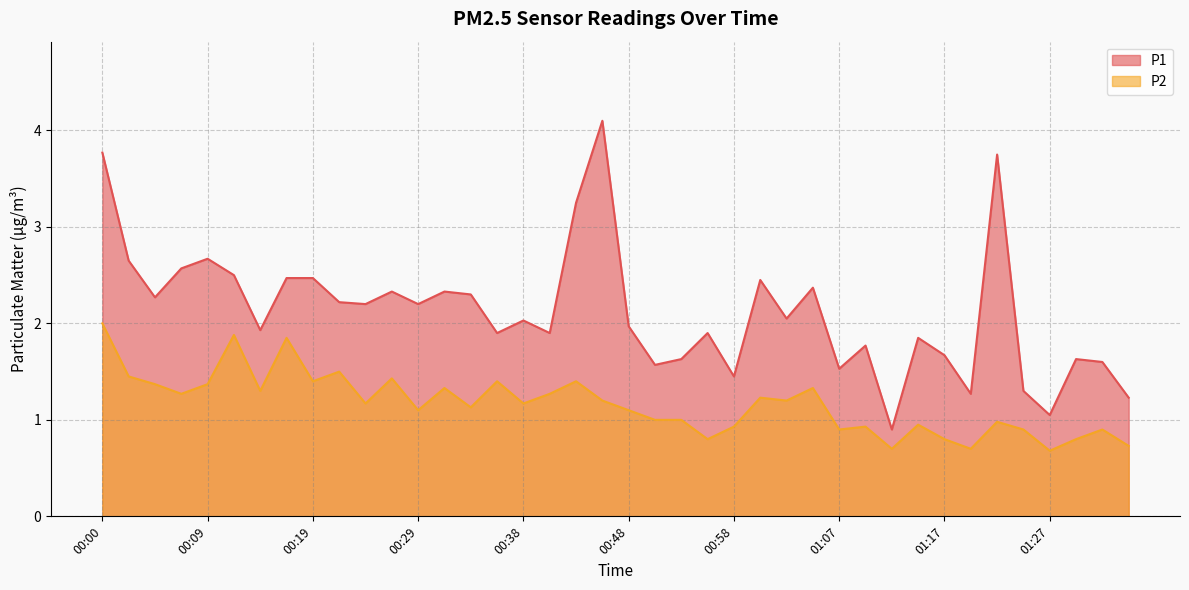

True or false: P2 and P1 cross at least once.

False